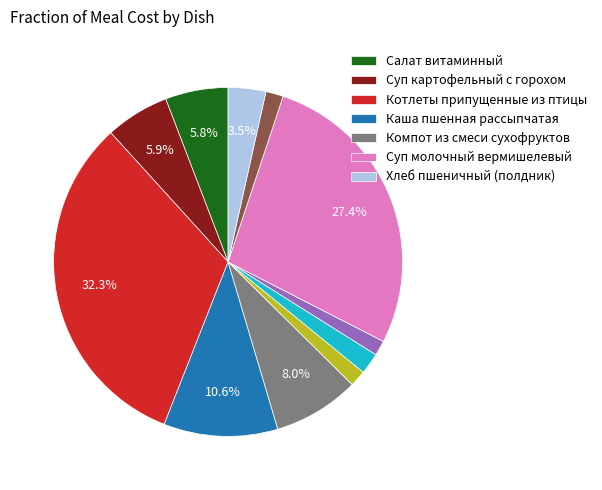

Does any single category account for the majority?

No